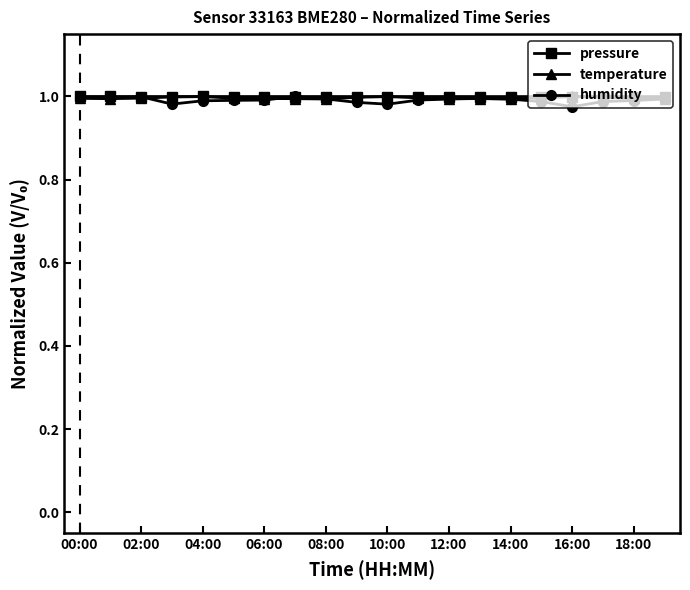

True or false: pressure has more than 1 interior local peaks.

True